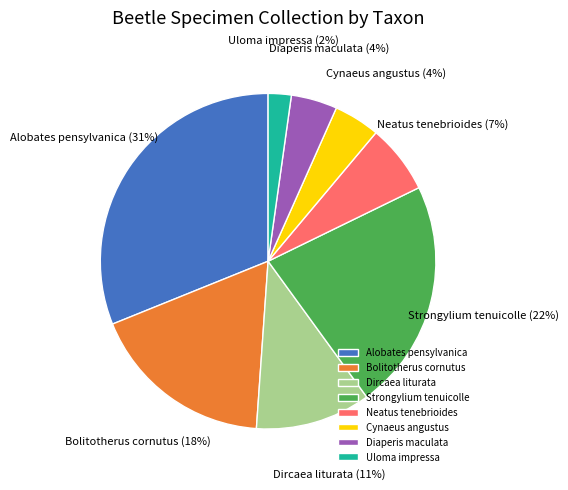

Count the number of slices in the pie.

8